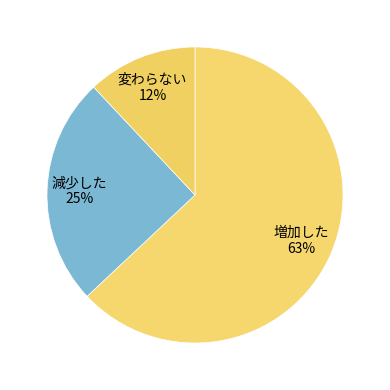

How many segments does this pie chart have?

3